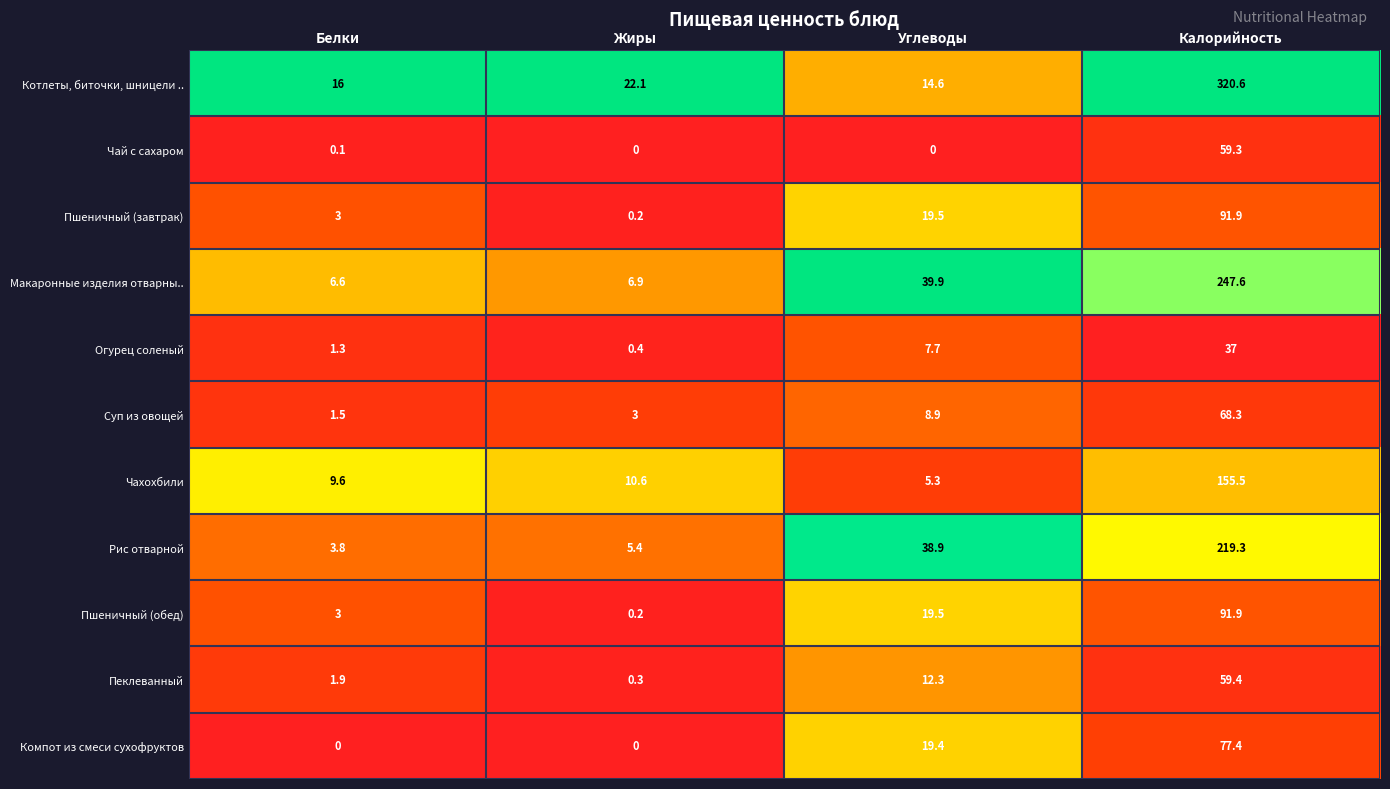

Which series changed the most between Белки and Углеводы?

Рис отварной